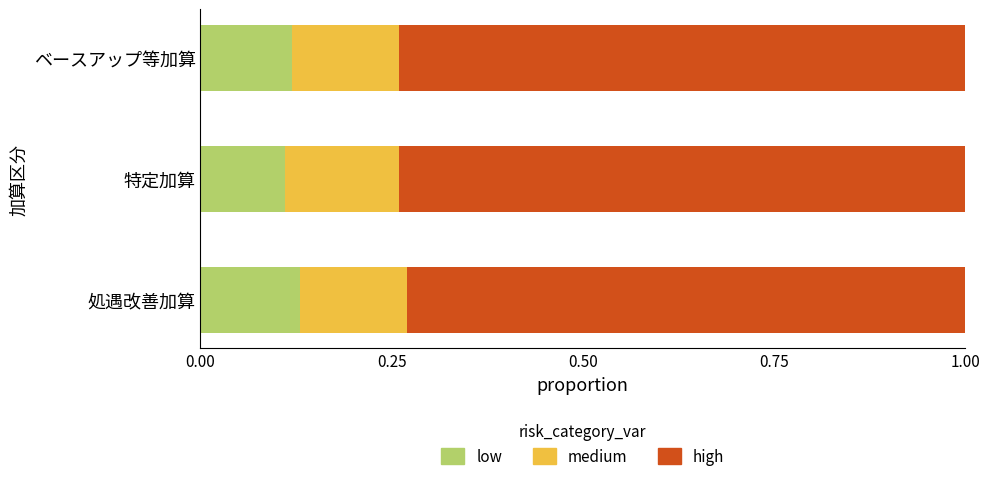

What is the total value across all series at ベースアップ等加算?

1.0